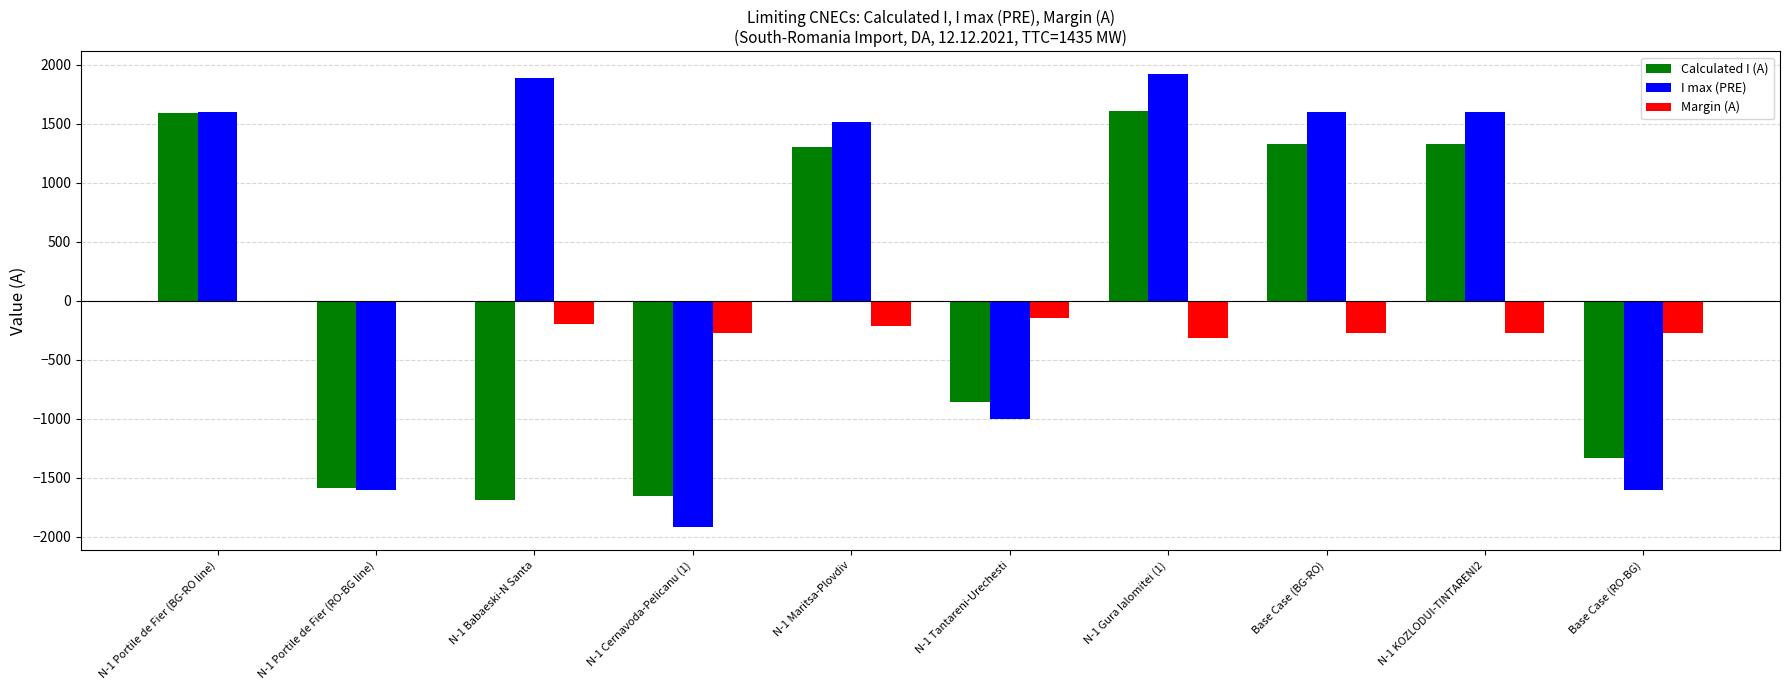

Is the value of Calculated I (A) at N-1 KOZLODUI-TINTARENI2 greater than the value of Margin (A) at N-1 KOZLODUI-TINTARENI2?

Yes